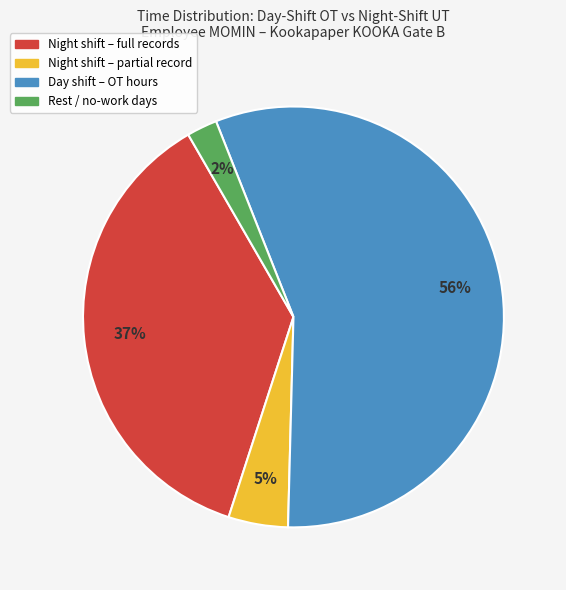

How many slices are in this pie chart?

4